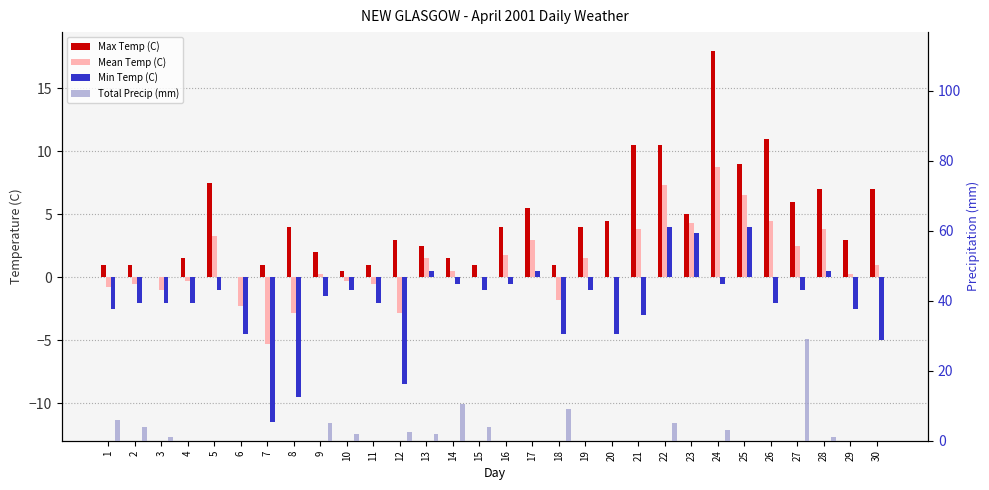

Reading right to left, extract all data points from this chart.

Max Temp (C): 7.0	3.0	7.0	6.0	11.0	9.0	18.0	5.0	10.5	10.5	4.5	4.0	1.0	5.5	4.0	1.0	1.5	2.5	3.0	1.0	0.5	2.0	4.0	1.0	0.0	7.5	1.5	0.0	1.0	1.0
Mean Temp (C): 1.0	0.3	3.8	2.5	4.5	6.5	8.8	4.3	7.3	3.8	0.0	1.5	-1.8	3.0	1.8	0.0	0.5	1.5	-2.8	-0.5	-0.3	0.3	-2.8	-5.3	-2.3	3.3	-0.3	-1.0	-0.5	-0.8
Min Temp (C): -5.0	-2.5	0.5	-1.0	-2.0	4.0	-0.5	3.5	4.0	-3.0	-4.5	-1.0	-4.5	0.5	-0.5	-1.0	-0.5	0.5	-8.5	-2.0	-1.0	-1.5	-9.5	-11.5	-4.5	-1.0	-2.0	-2.0	-2.0	-2.5
Total Precip (mm): 0.0	0.0	1.0	29.2	0.0	0.0	3.0	0.0	5.2	0.0	0.0	0.0	9.0	0.0	0.0	4.0	10.5	2.0	2.6	0.0	2.0	5.0	0.0	0.0	0.0	0.0	0.0	1.0	4.0	6.0